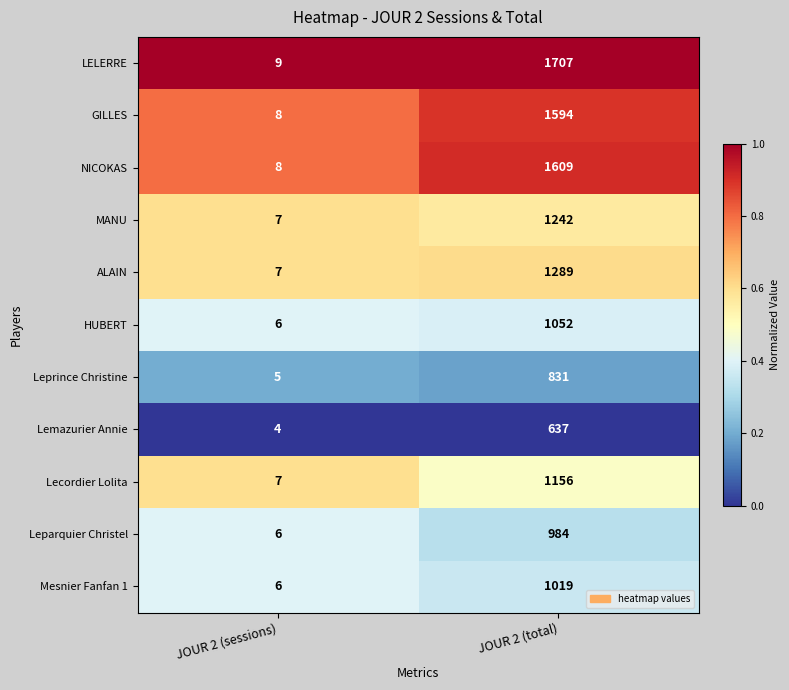

What is the difference between the maximum and minimum values in the GILLES series?

1586